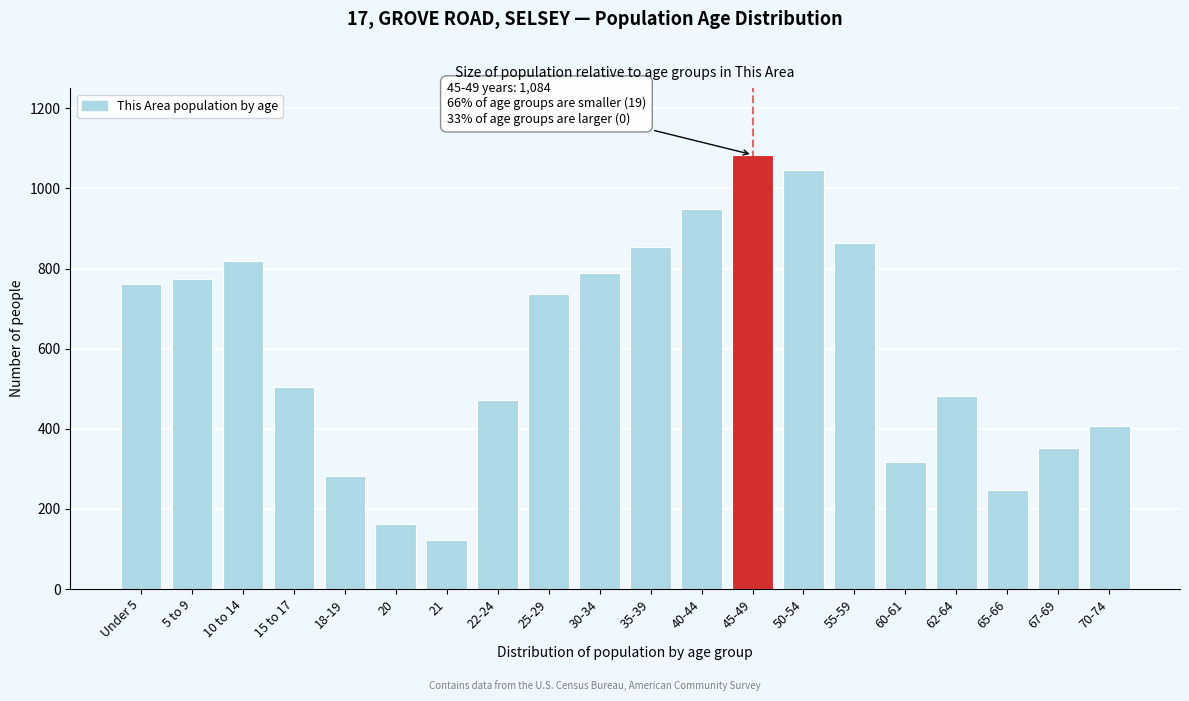

Reading left to right, extract all data points from this chart.

761	775	818	505	281	163	122	472	736	789	853	948	1084	1045	864	316	482	247	353	406